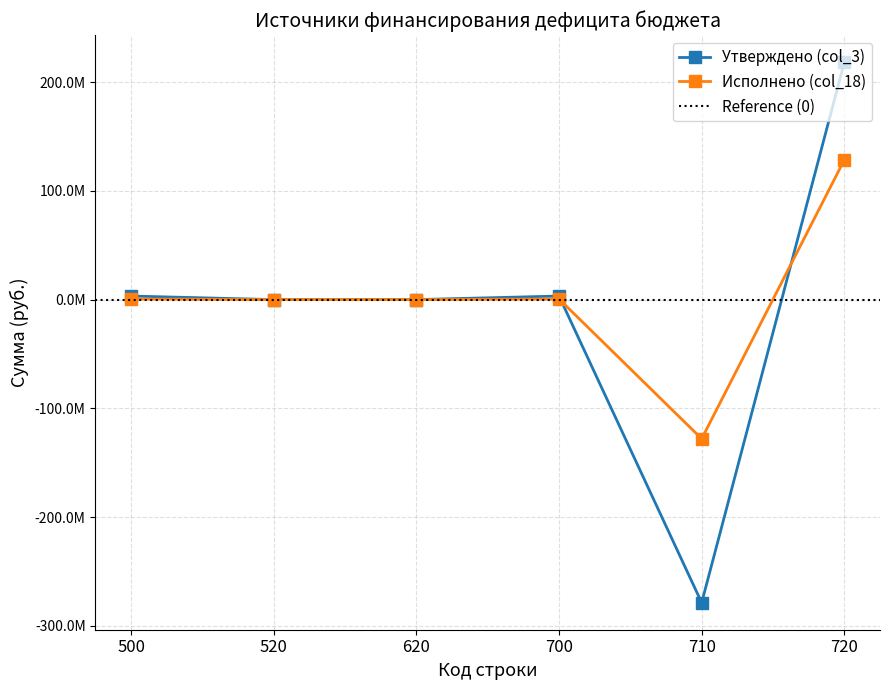

What is the highest value of the Утверждено (col_3) series?

218442661.4